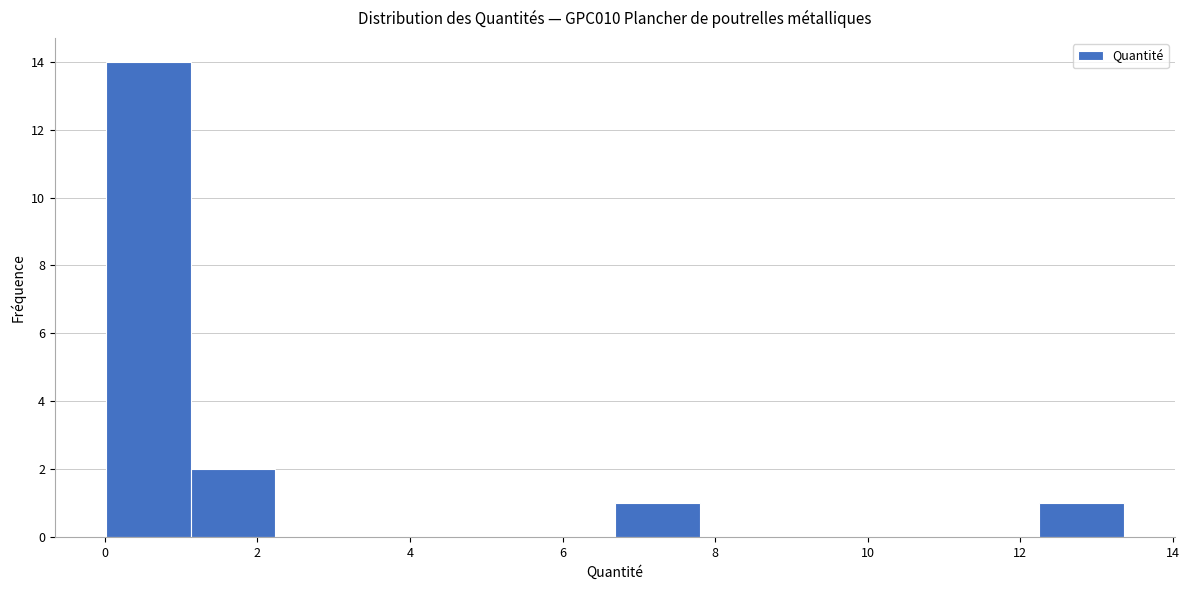

Over which range of the x-axis is the bar tallest?

0.0 to 1.2